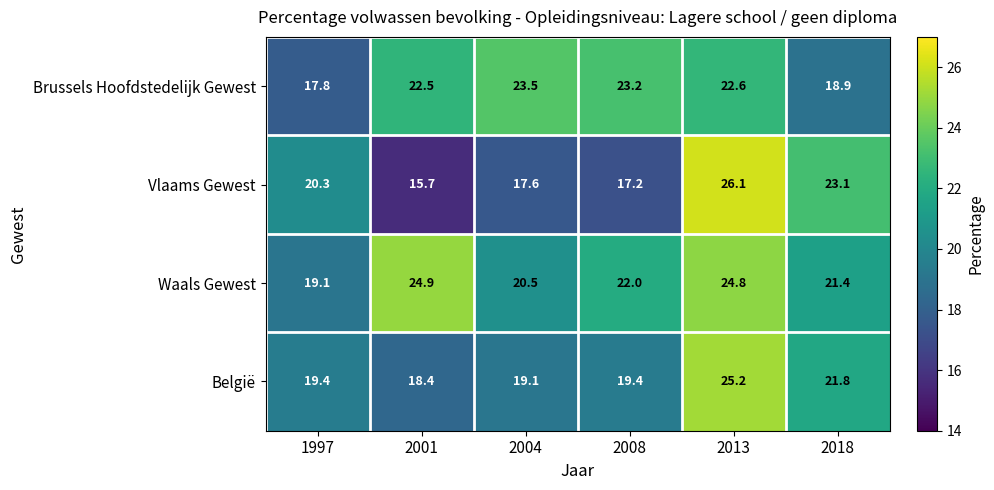

True or false: Waals Gewest has a value of 20.5 at 2004.

True